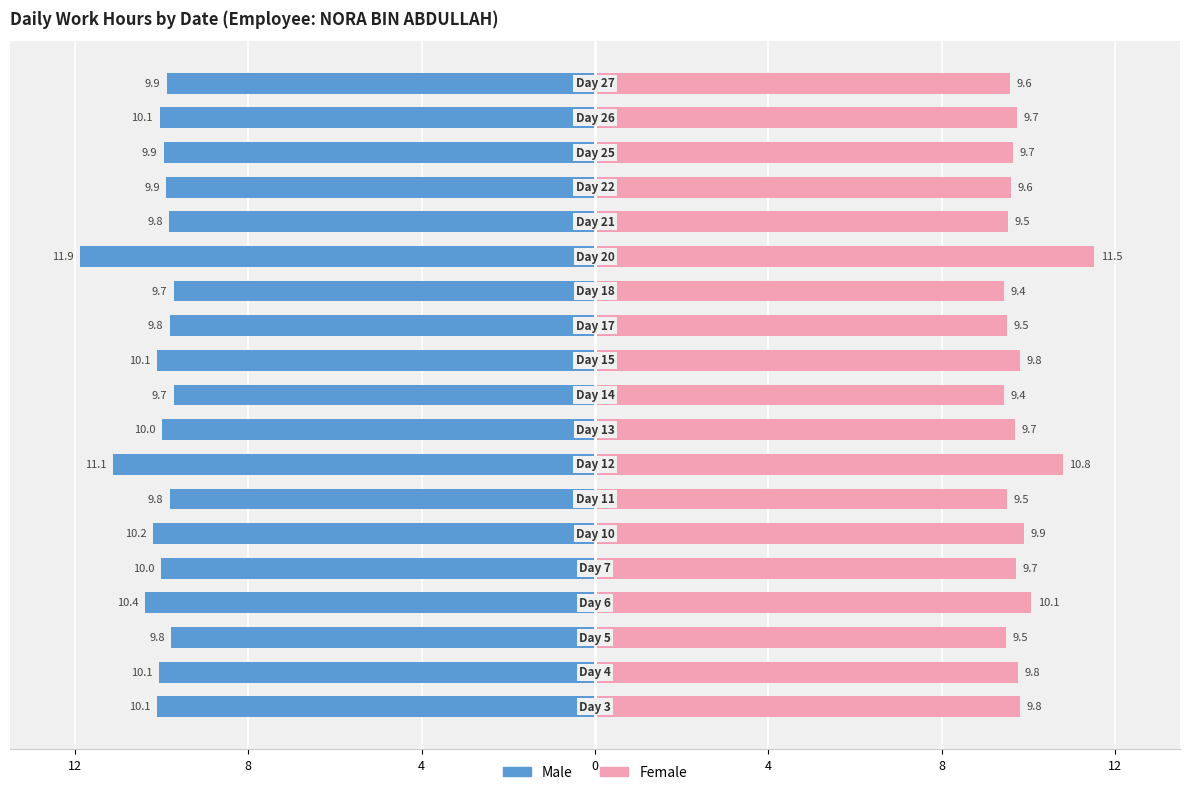

Which series has the widest spread of values?

Male